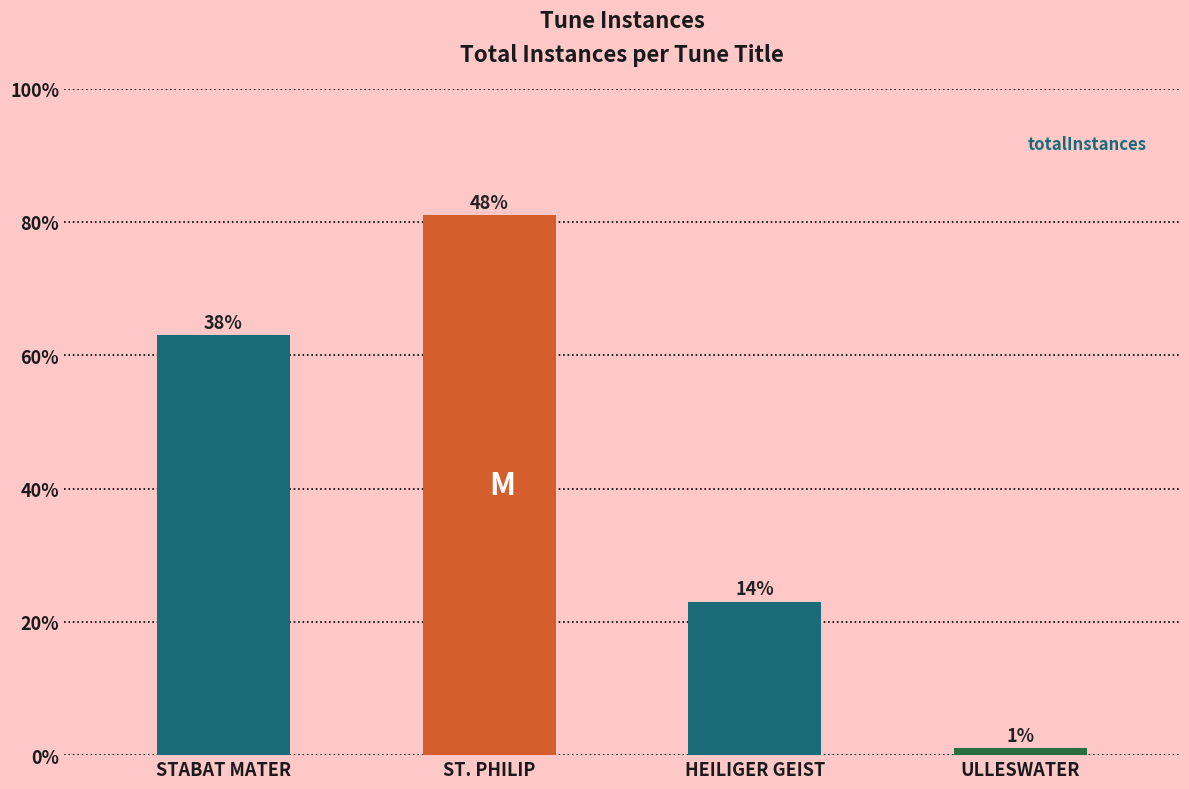

Rank the categories by value from lowest to highest.

ULLESWATER, HEILIGER GEIST, STABAT MATER, ST. PHILIP